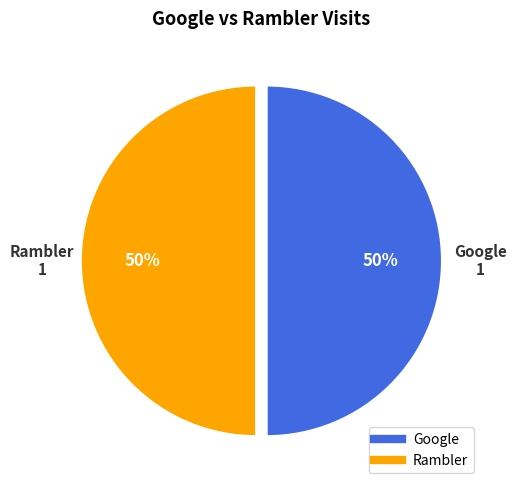

Count the number of slices in the pie.

2